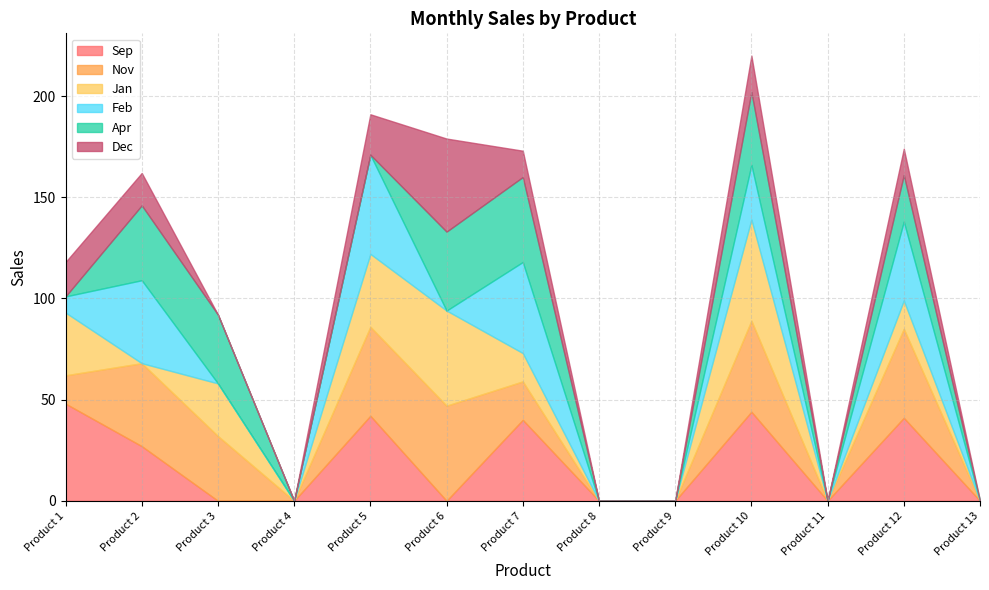

How many data points in Nov are above 19?

6